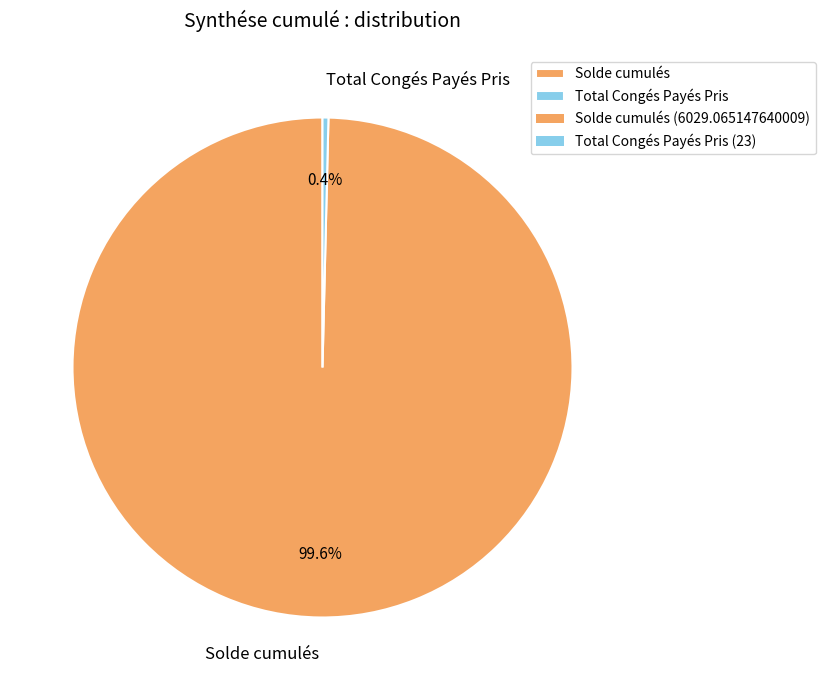

What is the largest slice in the pie chart?

Solde cumulés